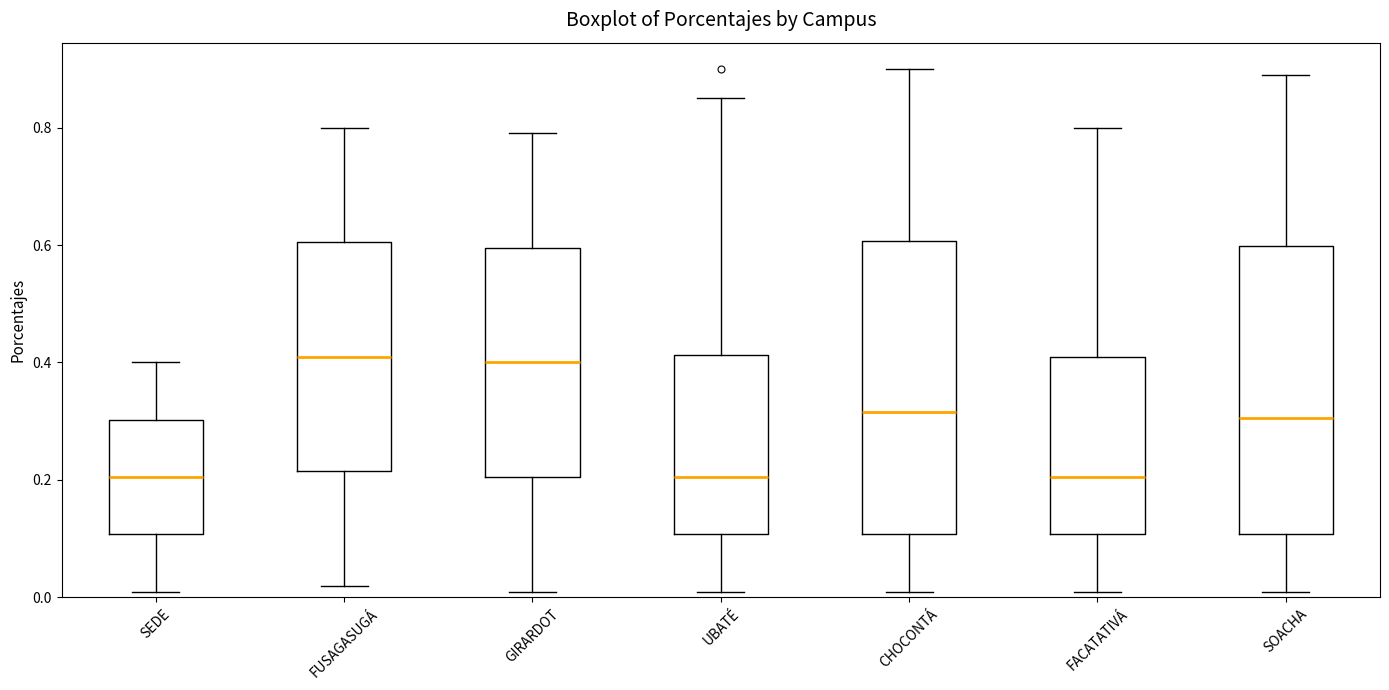

Reading left to right, transcribe this box plot: for each box, give where its median line is, the range the box spans, and where its two whiskers end, as read against the y-axis. The values are not printed on the chart, so give them approximately, as read against the axis.

SEDE: median 0.20, box 0.10 to 0.30, whiskers 0.02 to 0.40
FUSAGASUGÁ: median 0.42, box 0.22 to 0.60, whiskers 0.02 to 0.80
GIRARDOT: median 0.40, box 0.20 to 0.60, whiskers 0.02 to 0.80
UBATÉ: median 0.20, box 0.10 to 0.42, whiskers 0.02 to 0.86
CHOCONTÁ: median 0.32, box 0.10 to 0.60, whiskers 0.02 to 0.90
FACATATIVÁ: median 0.20, box 0.10 to 0.42, whiskers 0.02 to 0.80
SOACHA: median 0.30, box 0.10 to 0.60, whiskers 0.02 to 0.90